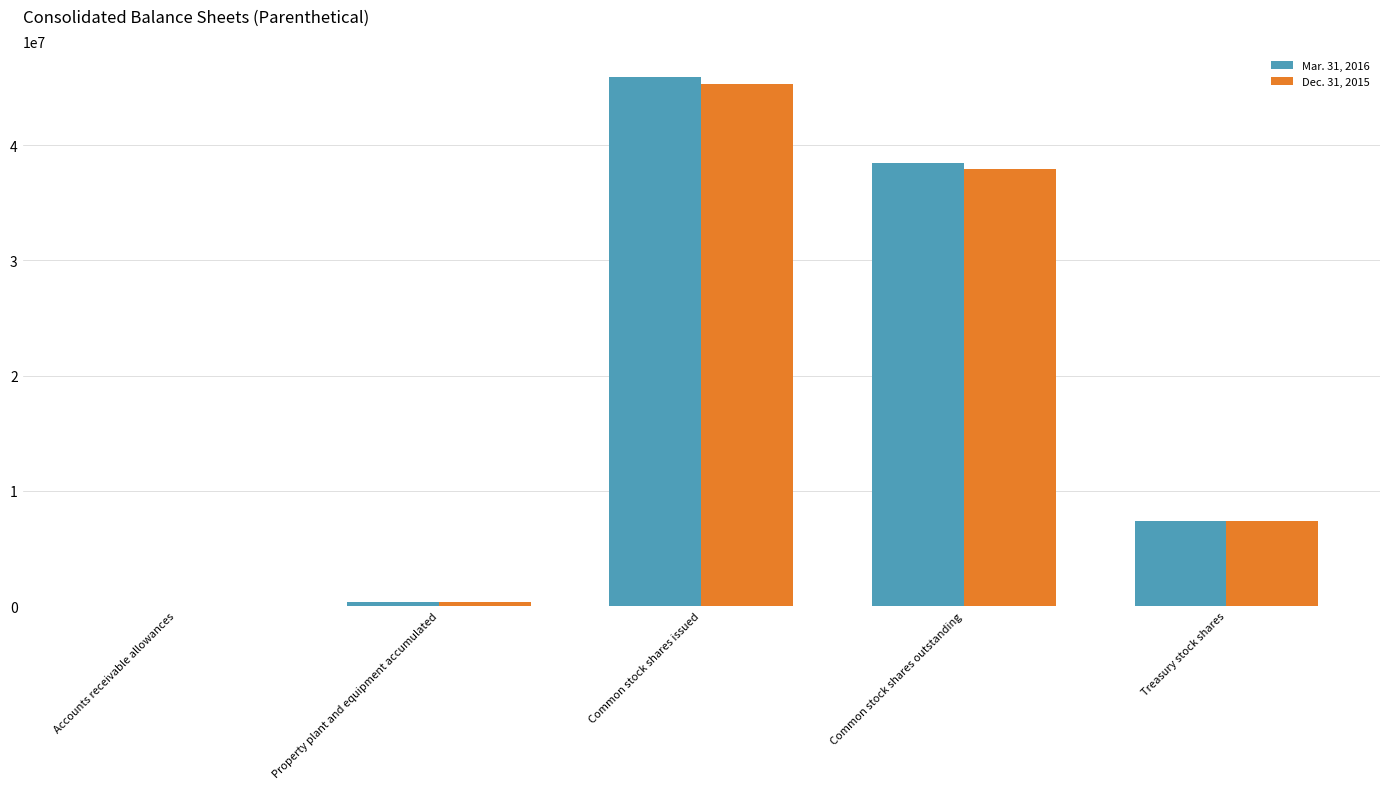

At which category is the sum across all series the highest?

Common stock shares issued